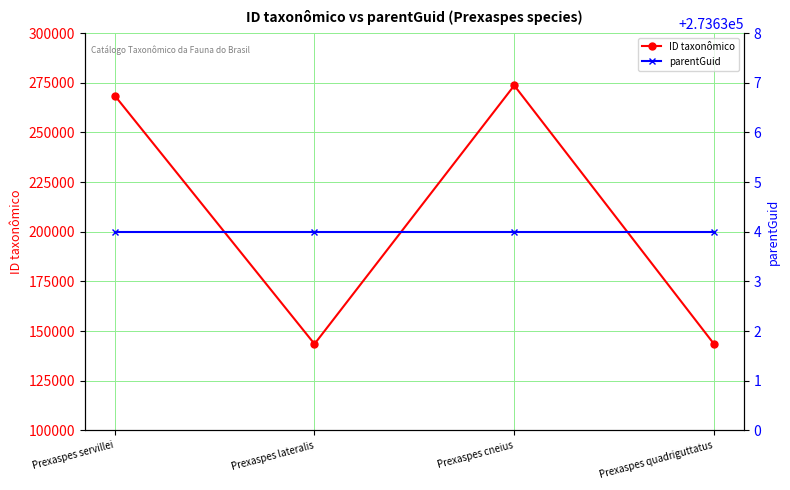

At how many categories does at least one series exceed 163825?

4